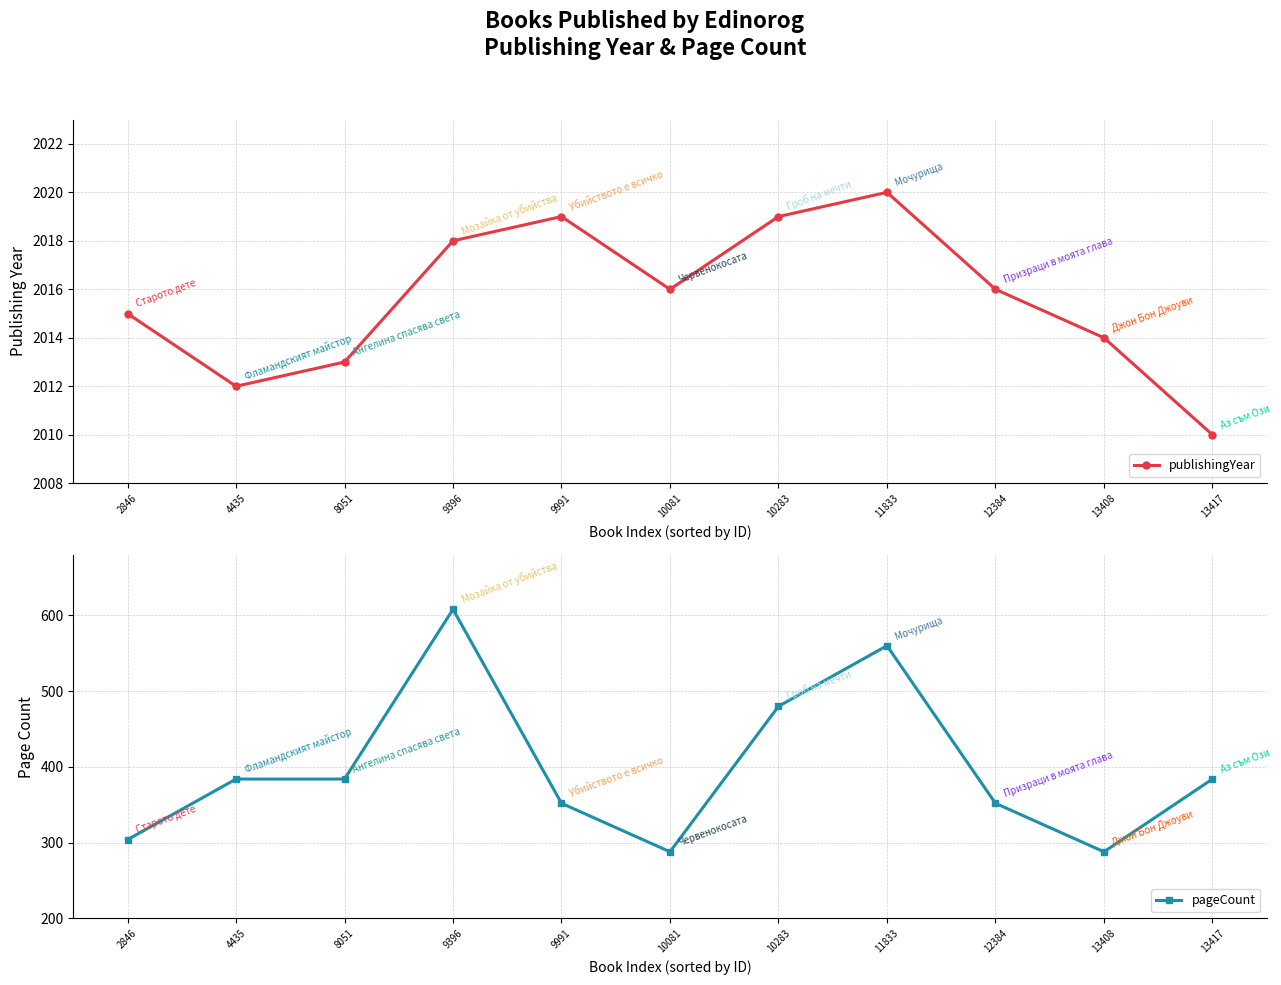

Does the chart display data point markers on the line(s)?

Yes